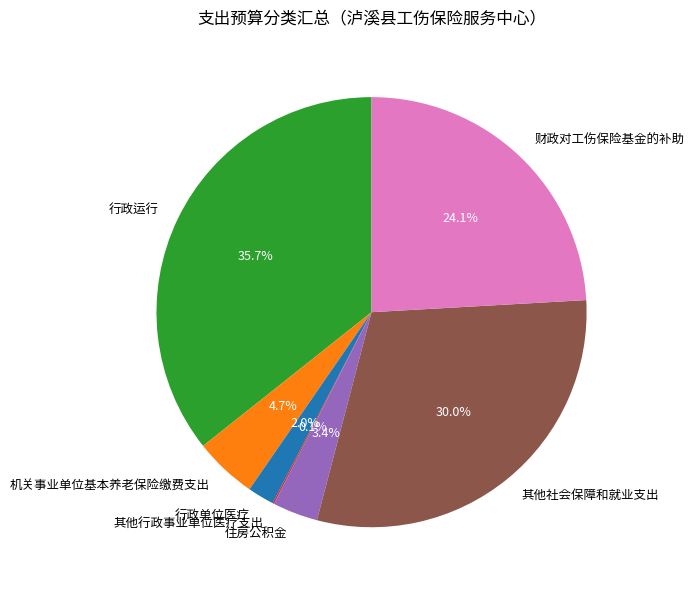

The 住房公积金 slice represents 10% of the pie. True or false?

False